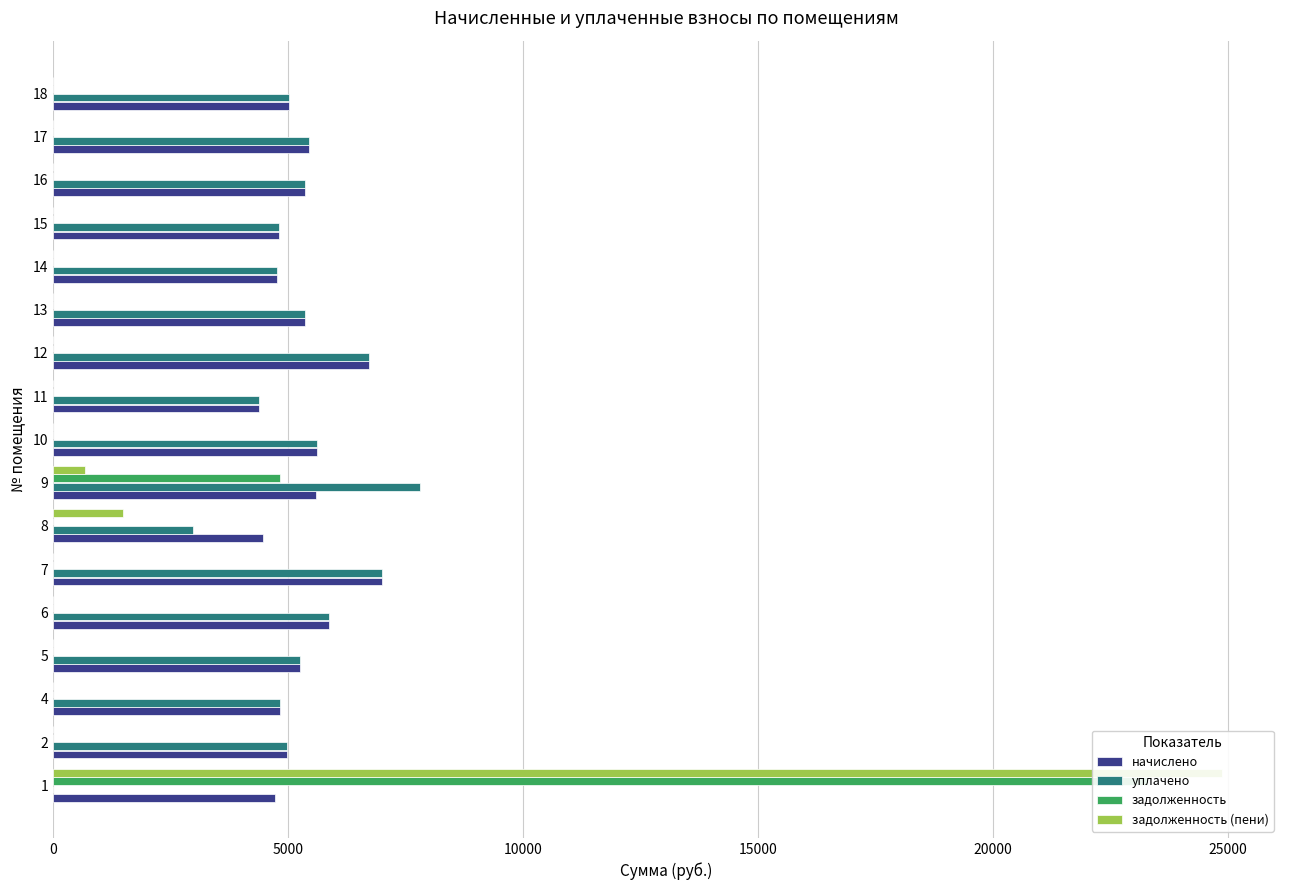

What is the highest value of the задолженность (пени) series?

24858.3